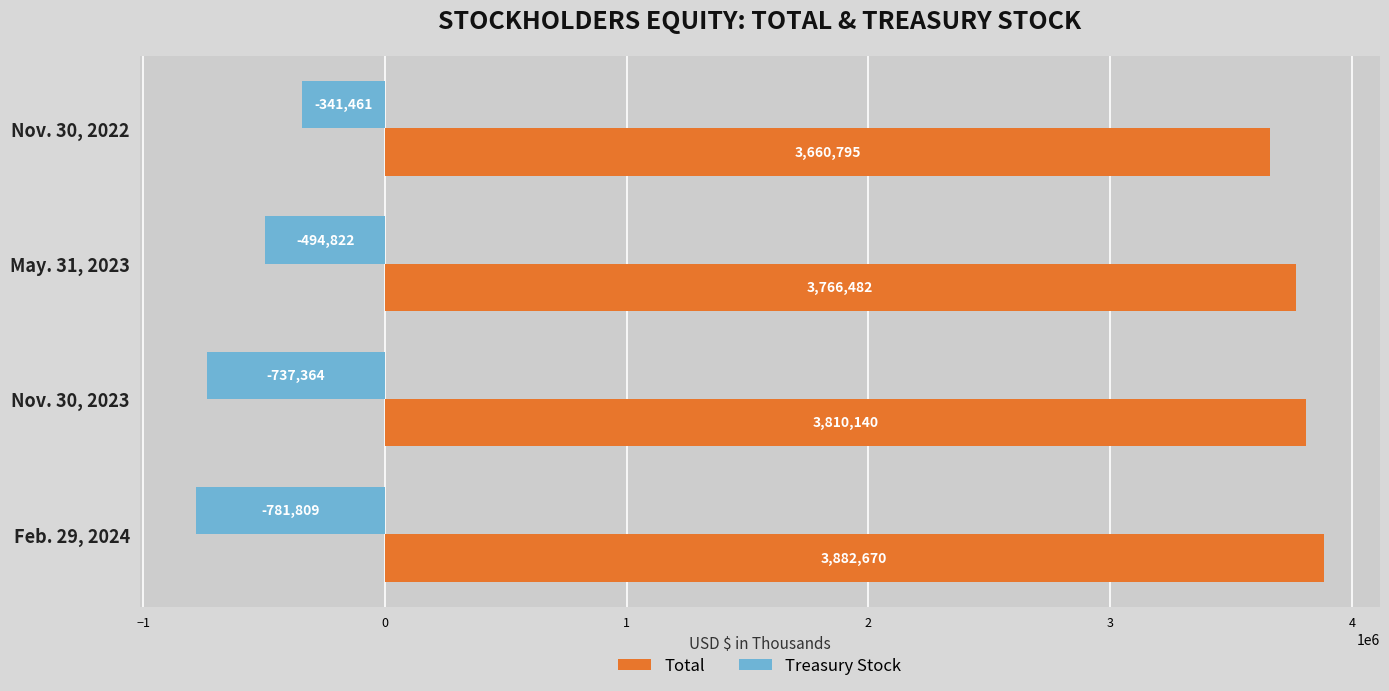

At which label is Total closest to 3771732?

May. 31, 2023